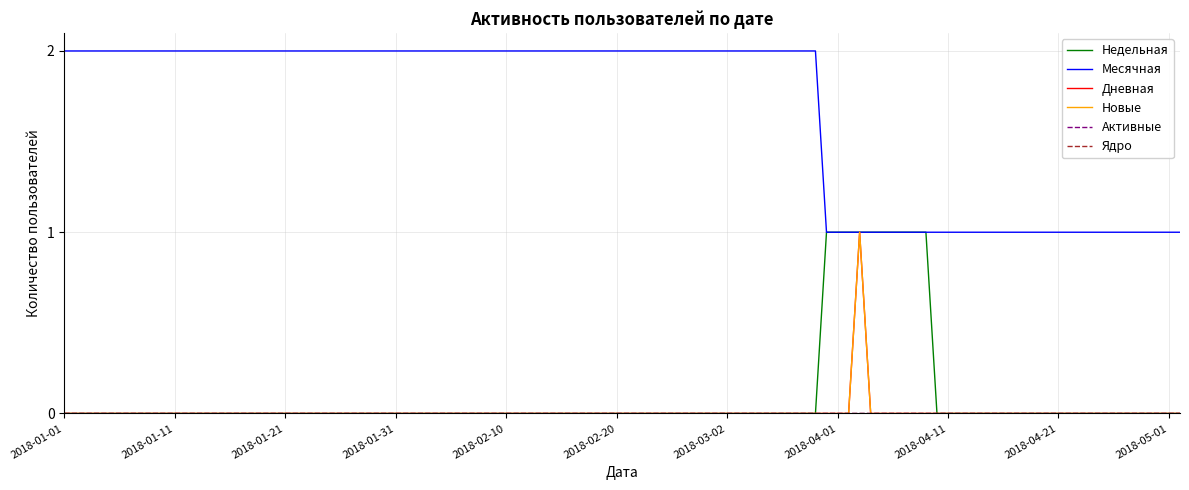

Does the chart have visible grid lines?

Yes